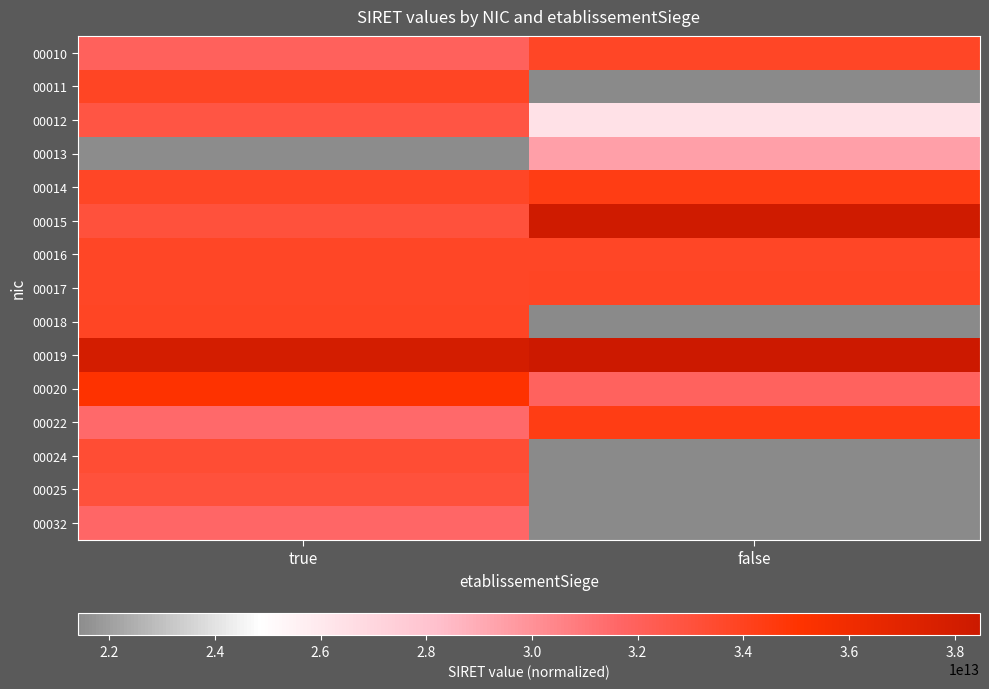

The value of 00018 at true is 52947107148363.9. True or false?

False